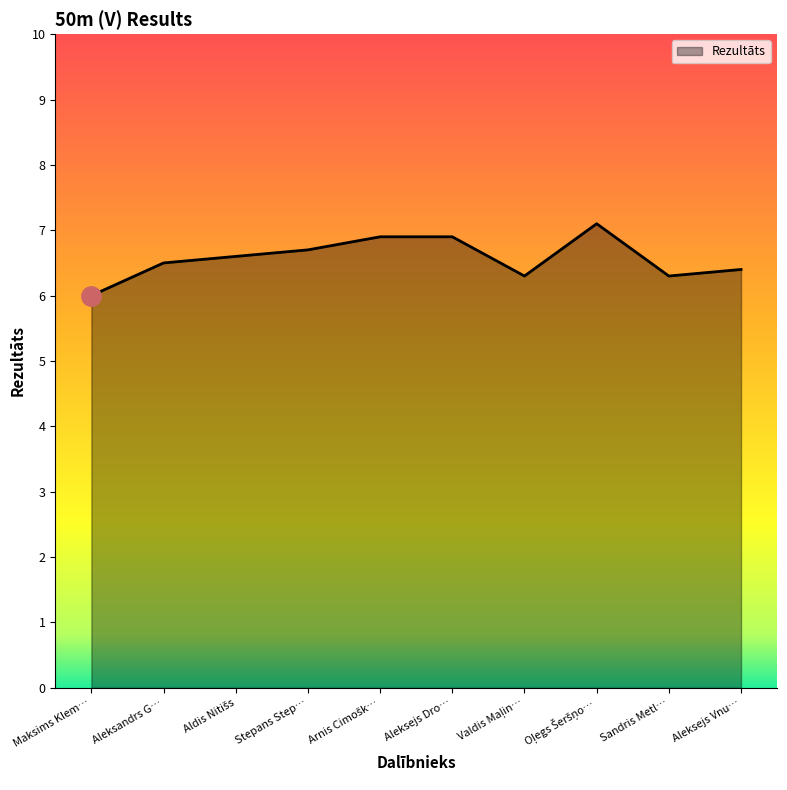

What is the difference between the second highest and minimum values?

0.9